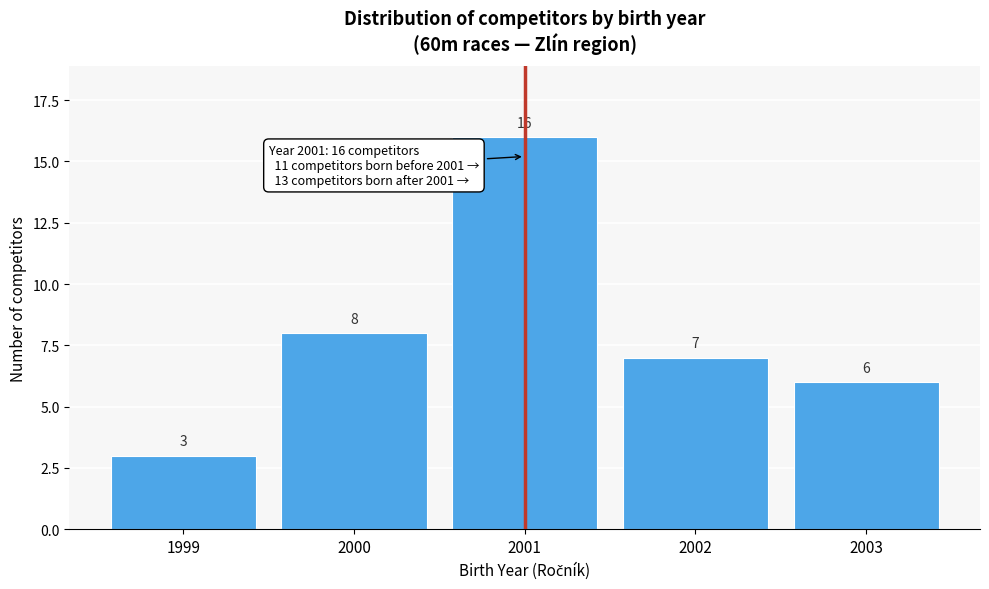

Reading left to right, transcribe all the data shown in this chart.

1999=3	2000=8	2001=16	2002=7	2003=6